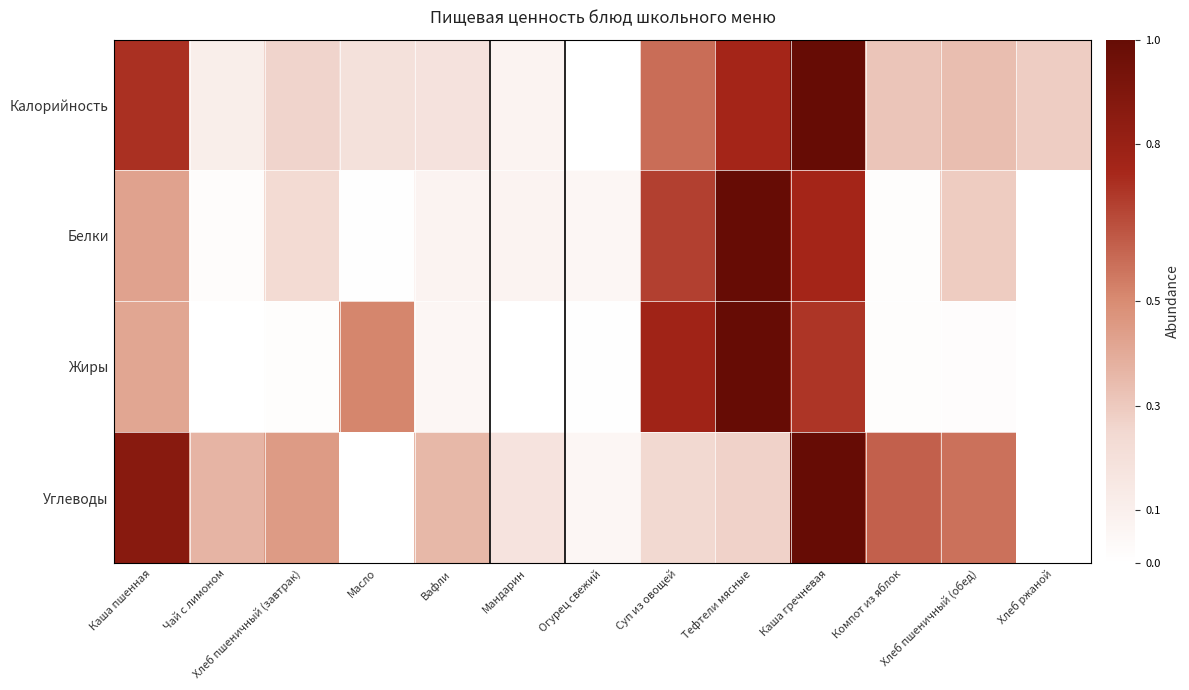

What is the total value across all series at Огурец свежий?

0.1